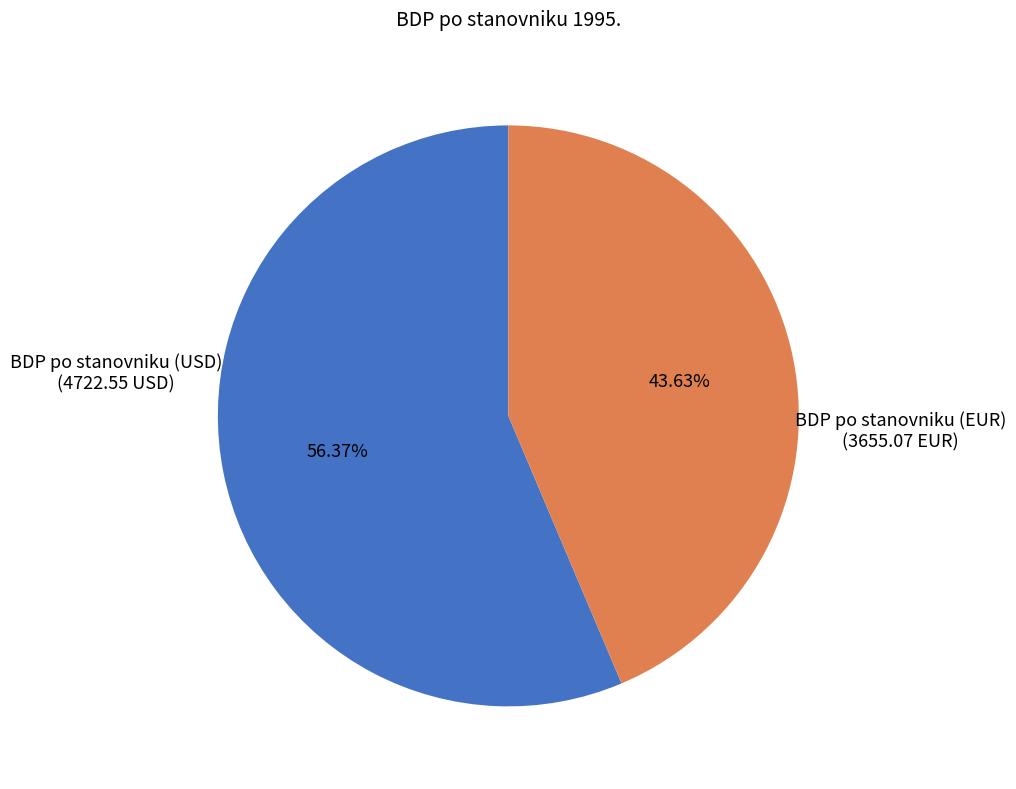

Is there a majority slice in this chart?

Yes